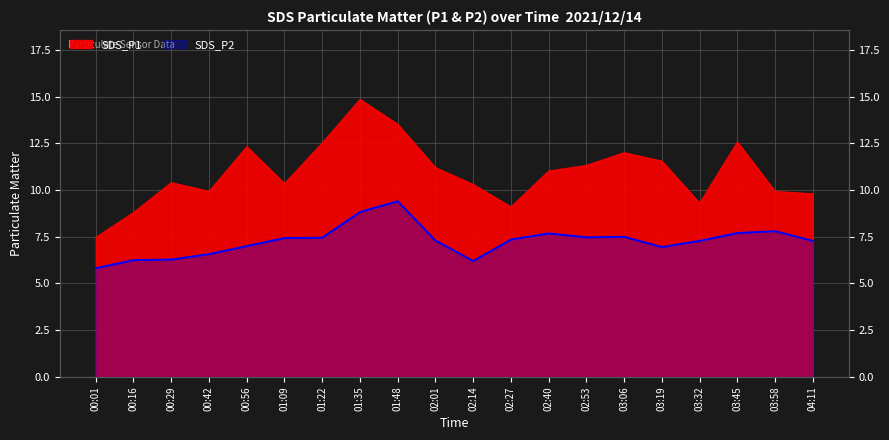

What is the lowest value of the SDS_P2 series?

5.8